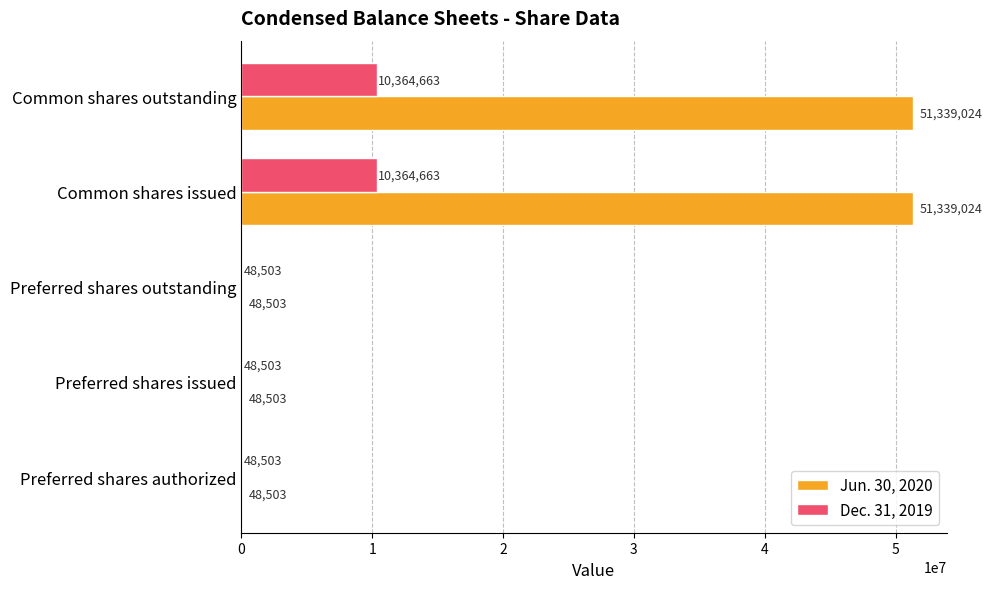

Which series changed the most between Preferred shares authorized and Common shares outstanding?

Jun. 30, 2020